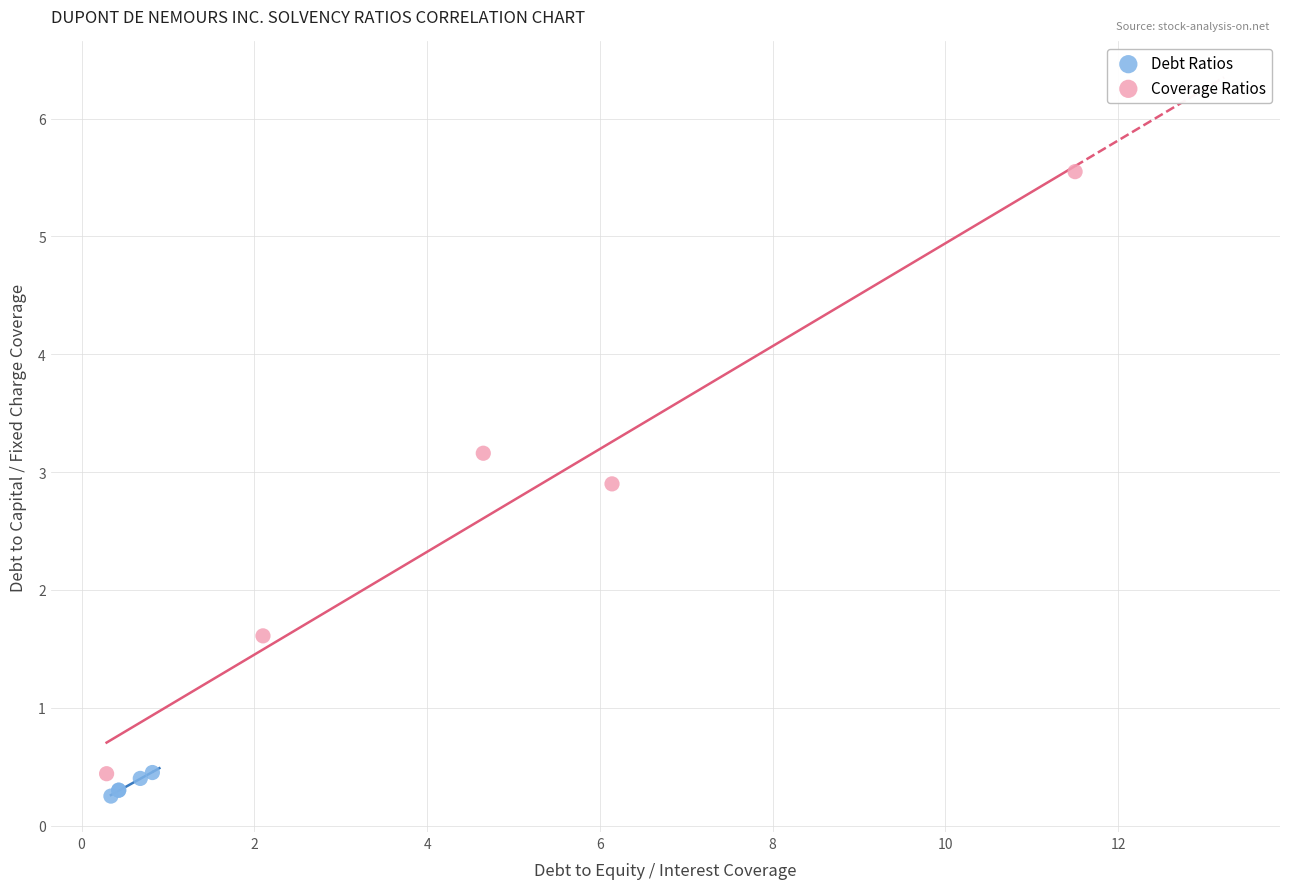

Which series reaches the maximum Y coordinate?

Coverage Ratios